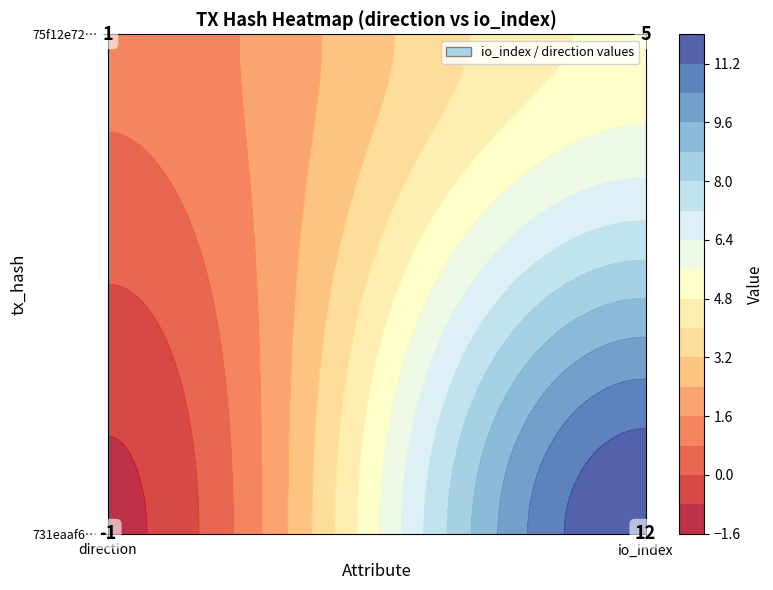

What is the average value of the 75f12e722070b08100d3fc78fc41d9cb01c65bb series?

3